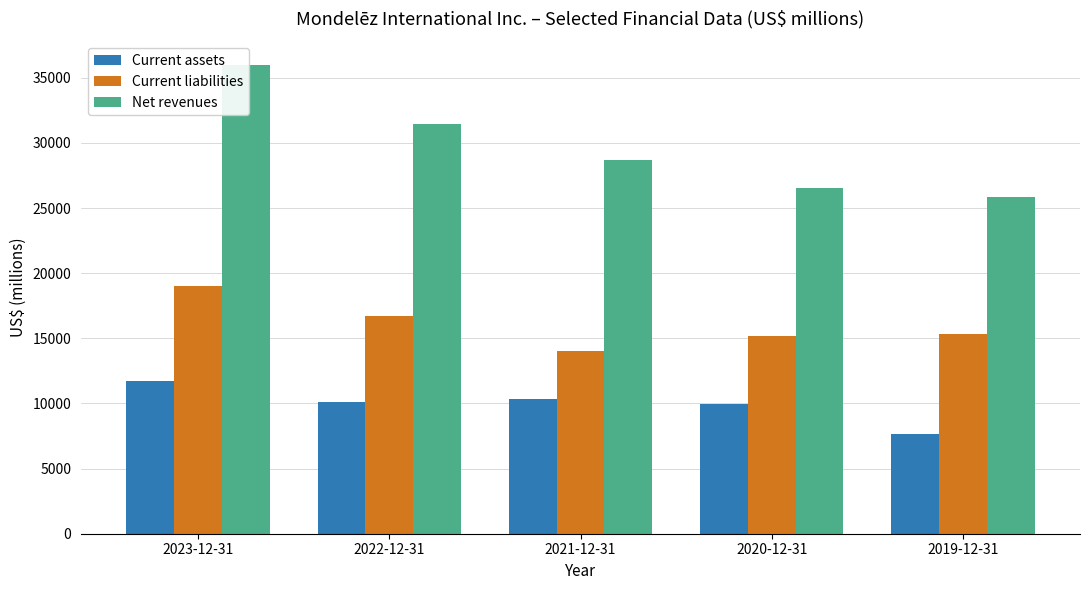

Between 2020-12-31 and 2023-12-31, which is larger?

2023-12-31